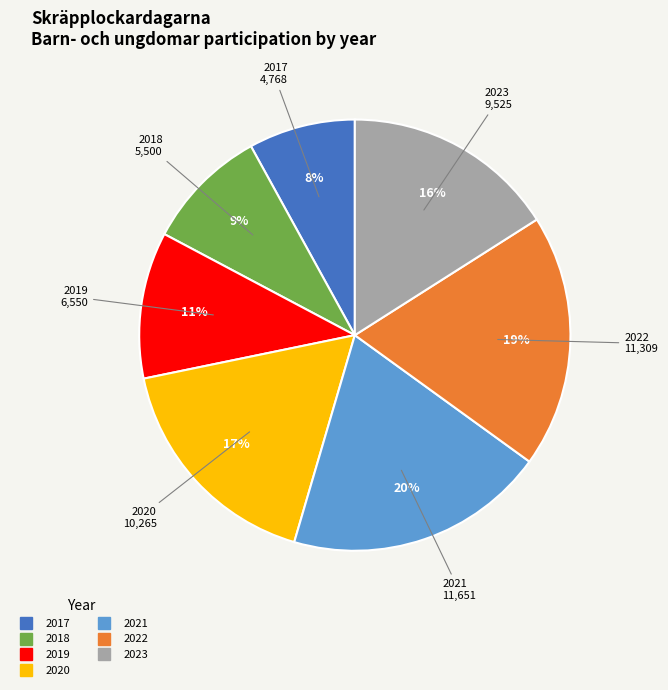

Which has a higher value, 2018 or 2017?

2018